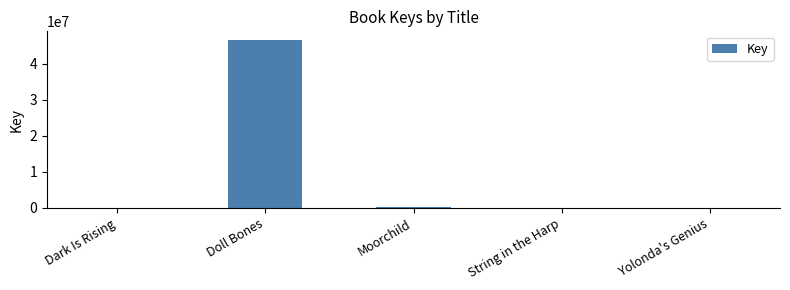

How many data points does each series have?

5